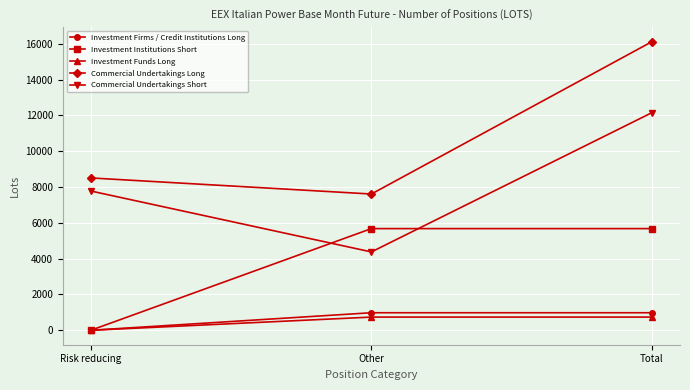

Reading right to left, list all the values displayed in this chart.

Investment Firms / Credit Institutions Long: 980.0	980.0	0.0
Investment Institutions Short: 5677.0	5677.0	0.0
Investment Funds Long: 737.0	737.0	0.0
Commercial Undertakings Long: 16114.0	7608.1	8505.9
Commercial Undertakings Short: 12151.0	4375.0	7776.0